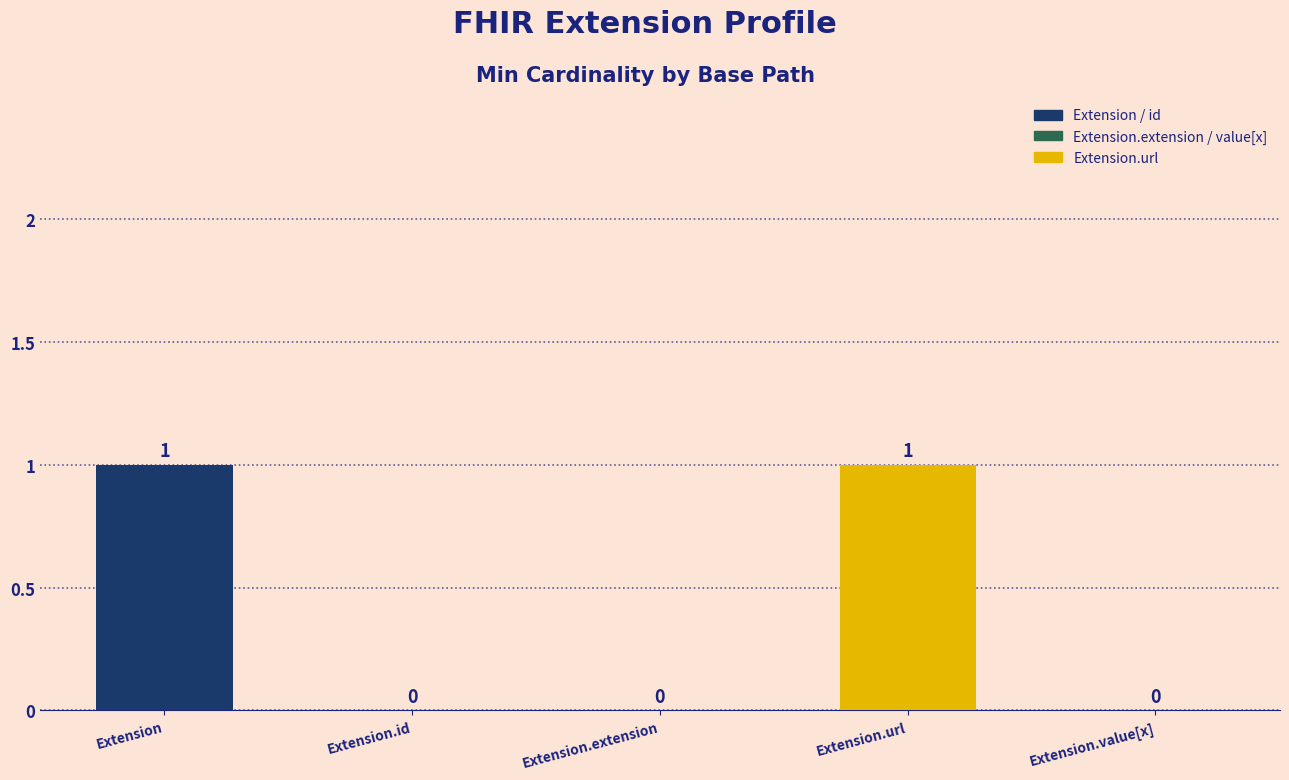

How many values are between 0 and 1?

5